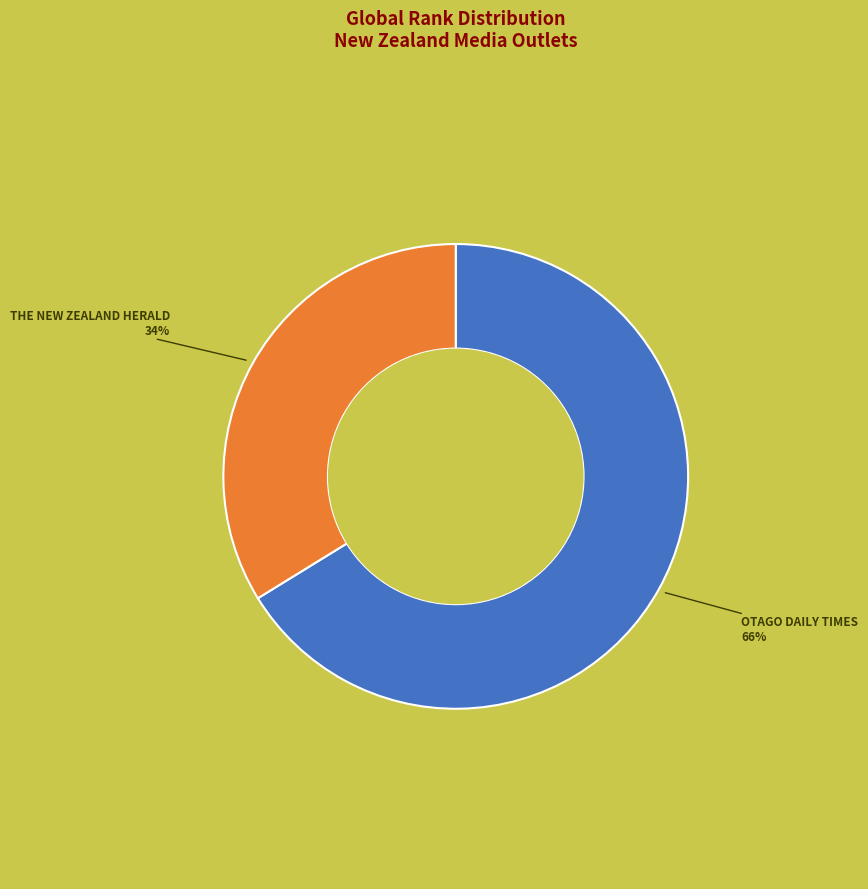

Does any single category account for the majority?

Yes